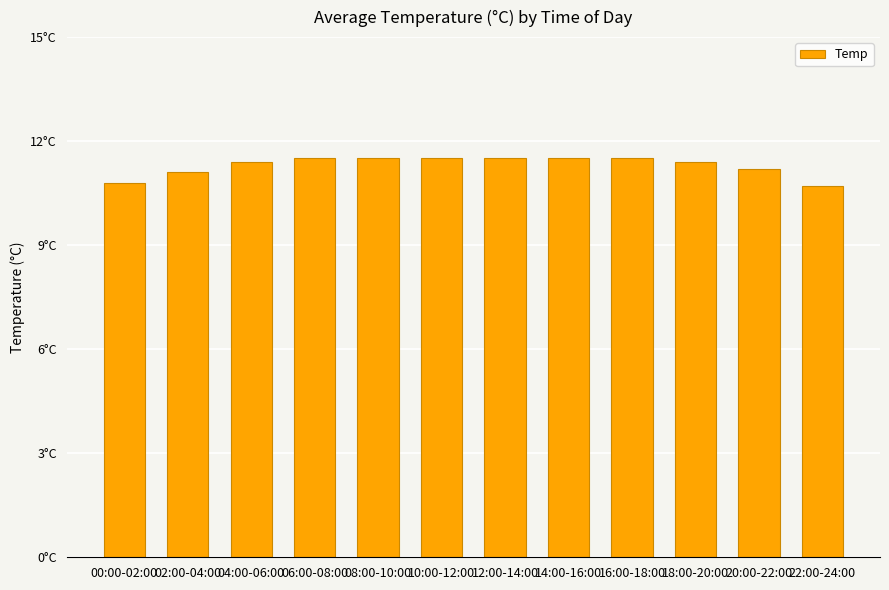

How many series are shown in this chart?

1